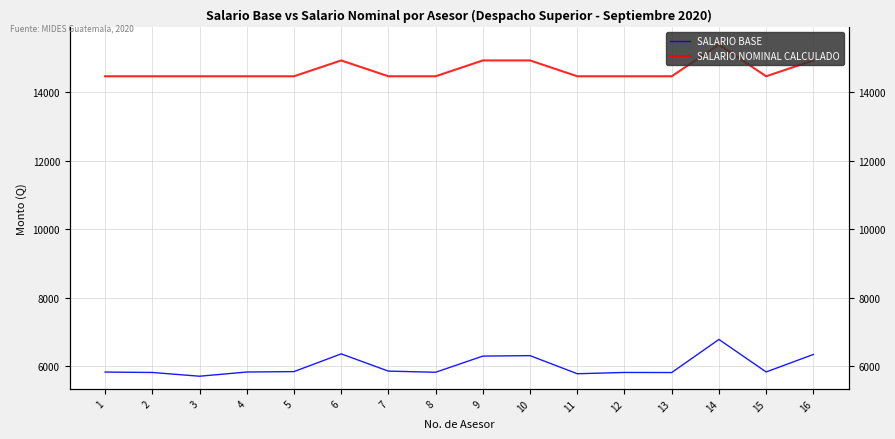

True or false: SALARIO BASE has a value of 5853.2 at 7.

True